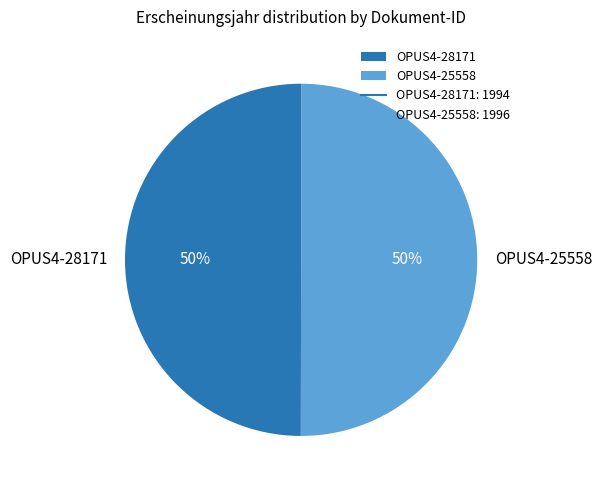

What percentage is the OPUS4-25558 slice, to the nearest percent?

50%